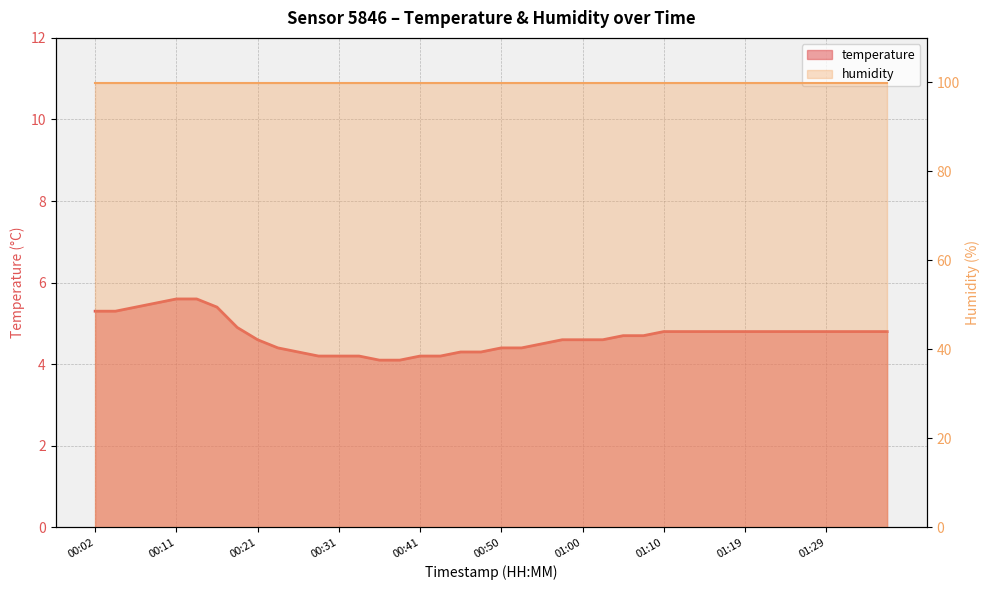

List the labels in order of value, smallest first.

00:36, 00:38, 00:28, 00:31, 00:33, 00:41, 00:43, 00:26, 00:45, 00:48, 00:24, 00:50, 00:53, 00:55, 00:21, 00:58, 01:00, 01:02, 01:05, 01:07, 01:10, 01:12, 01:15, 01:17, 01:19, 01:22, 01:24, 01:27, 01:29, 01:32, 01:34, 01:36, 00:19, 00:02, 00:04, 00:07, 00:16, 00:09, 00:11, 00:14